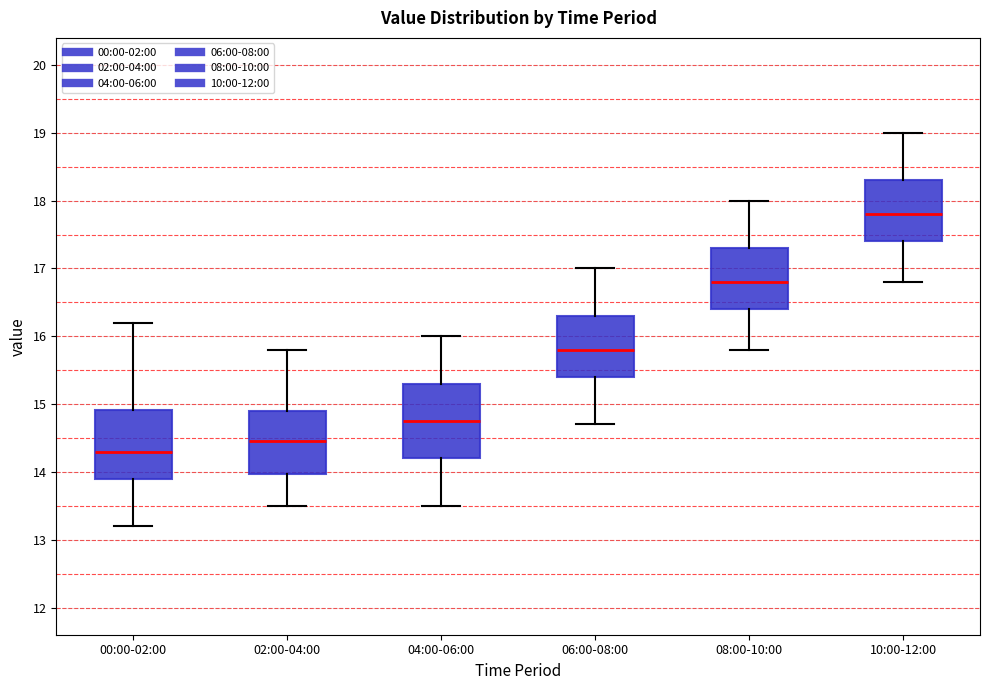

Which box's median line is the highest?

10:00-12:00